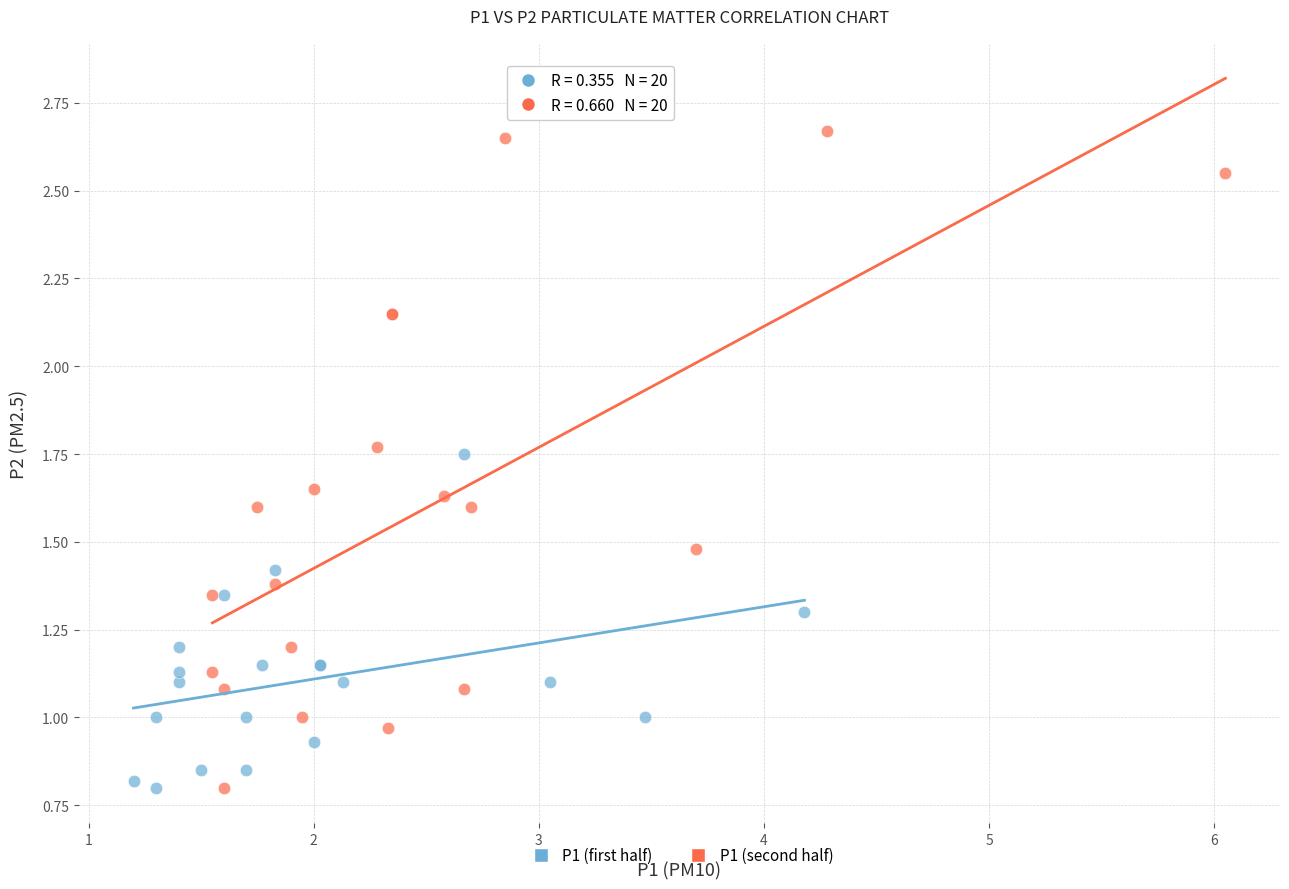

Which series has the largest Y range (max minus min)?

P1 (second half)